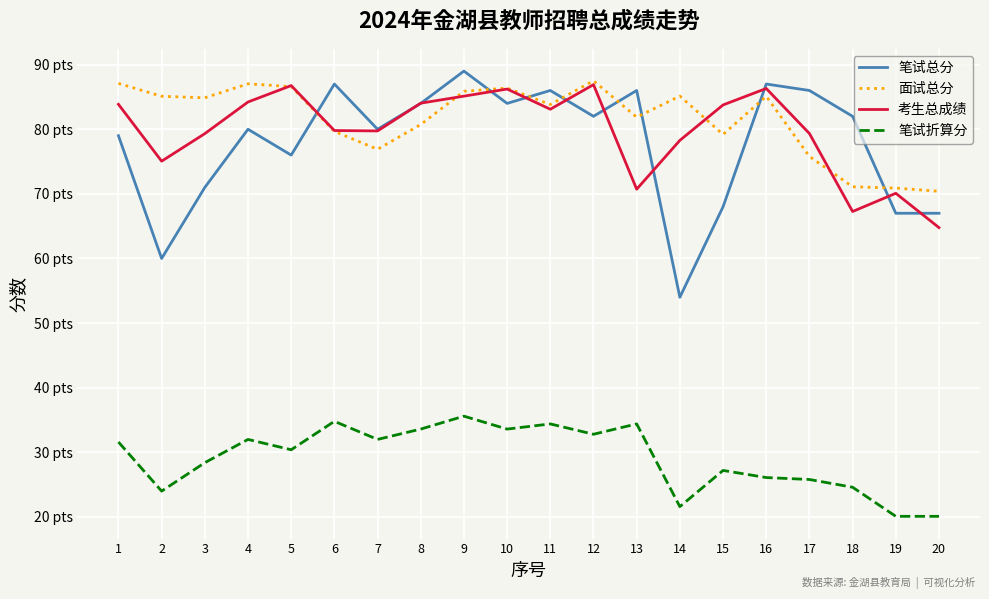

What is the minimum value shown in the chart?

20.1